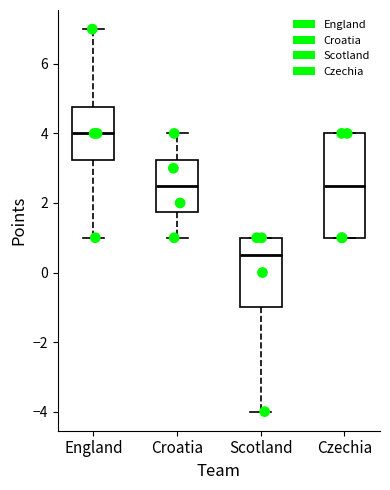

Comparing the boxes themselves (not the whiskers), which one is the tallest?

Czechia